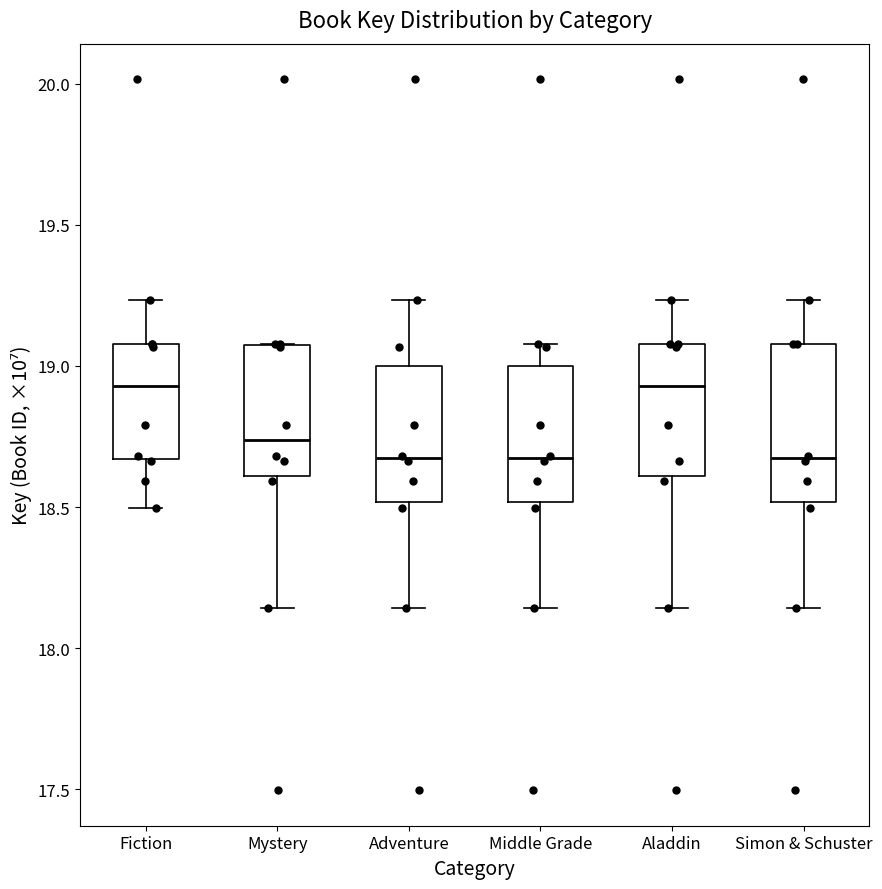

Where does the lower whisker of the box for Aladdin end on the y-axis? The values are not printed on the chart, so give them approximately, as read against the axis.

18.15